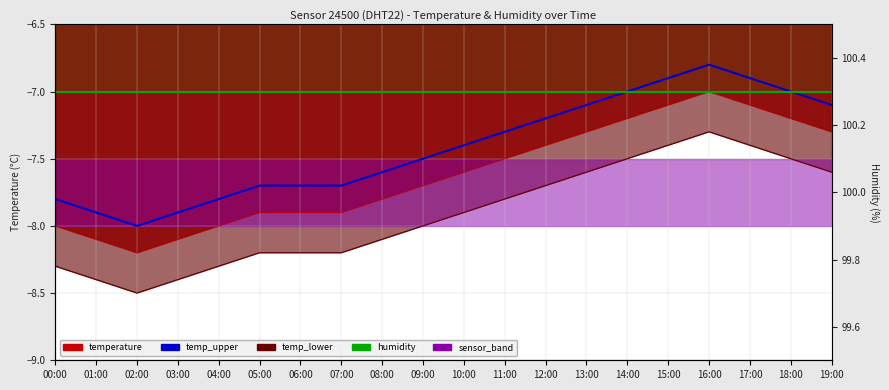

True or false: humidity has a value of -7.0 at 02:00.

True